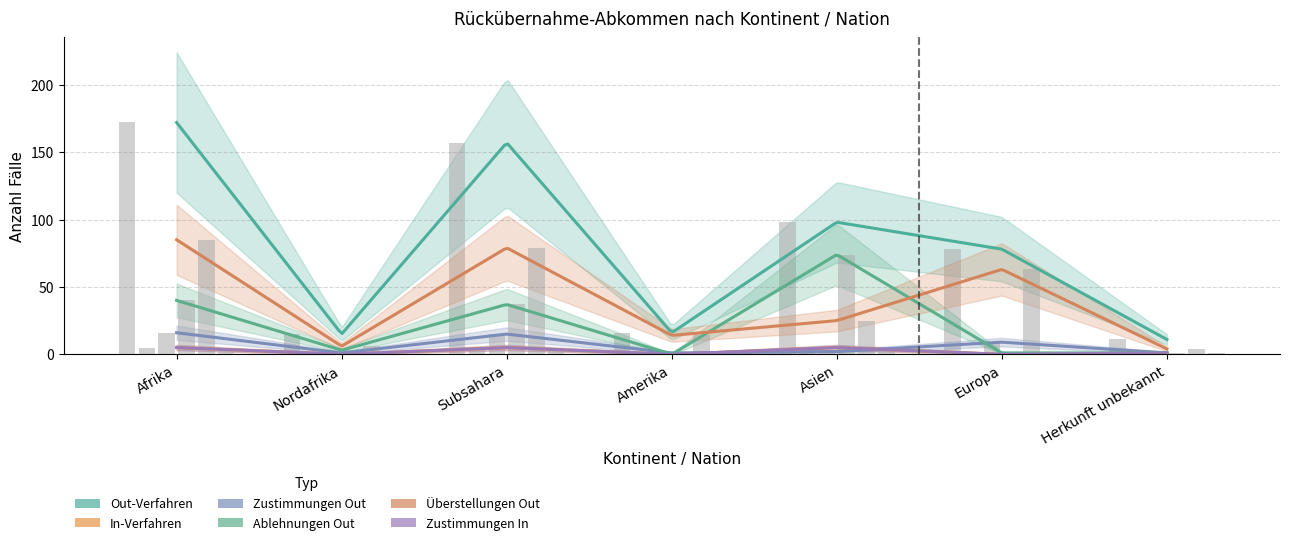

Reading left to right, extract all data points from this chart.

Out-Verfahren: Afrika=172	Nordafrika=15	Subsahara=157	Amerika=16	Asien=98	Europa=78	Herkunft unbekannt=11
In-Verfahren: Afrika=5	Nordafrika=0	Subsahara=5	Amerika=0	Asien=5	Europa=0	Herkunft unbekannt=1
Zustimmungen Out: Afrika=16	Nordafrika=1	Subsahara=15	Amerika=1	Asien=2	Europa=9	Herkunft unbekannt=1
Ablehnungen Out: Afrika=40	Nordafrika=3	Subsahara=37	Amerika=0	Asien=74	Europa=1	Herkunft unbekannt=1
Überstellungen Out: Afrika=85	Nordafrika=6	Subsahara=79	Amerika=14	Asien=25	Europa=63	Herkunft unbekannt=4
Zustimmungen In: Afrika=5	Nordafrika=0	Subsahara=5	Amerika=0	Asien=5	Europa=0	Herkunft unbekannt=1